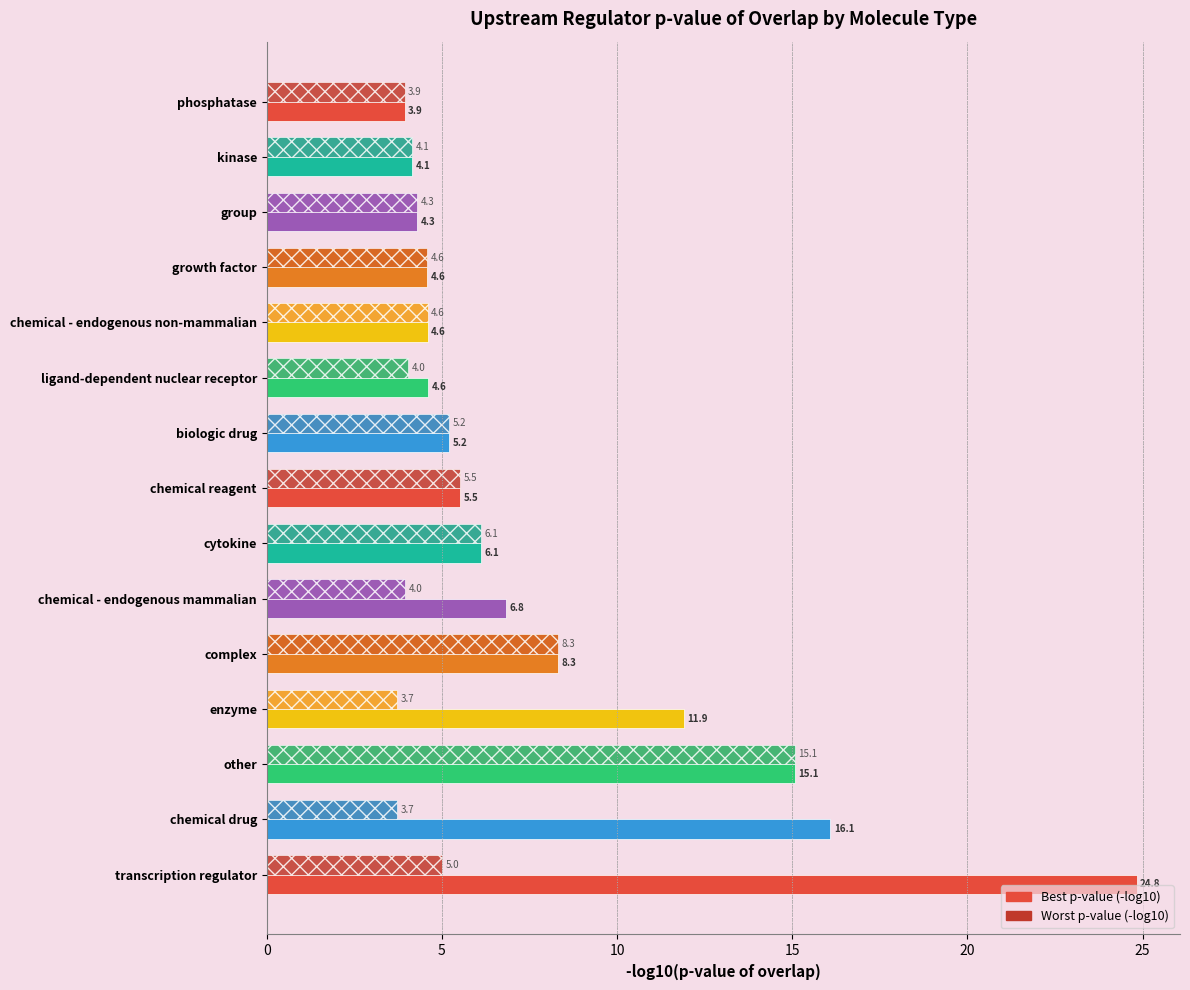

What is the average value of the Worst p-value (-log10) series?

5.5